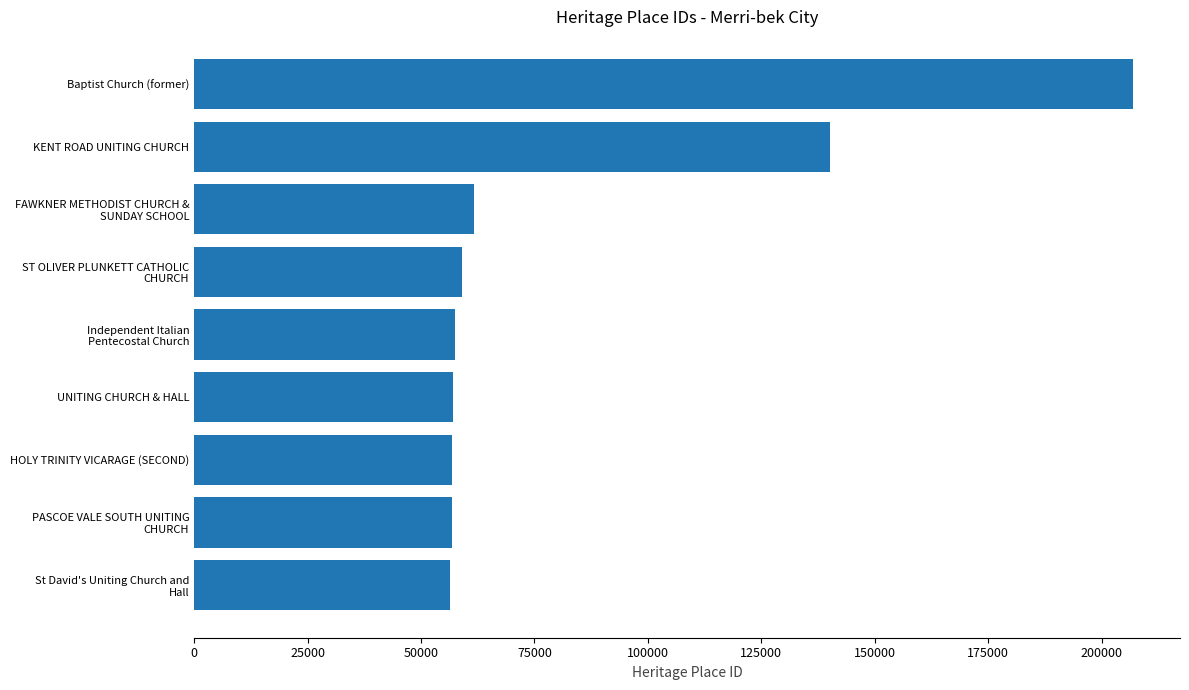

What is the smallest value displayed?

56392